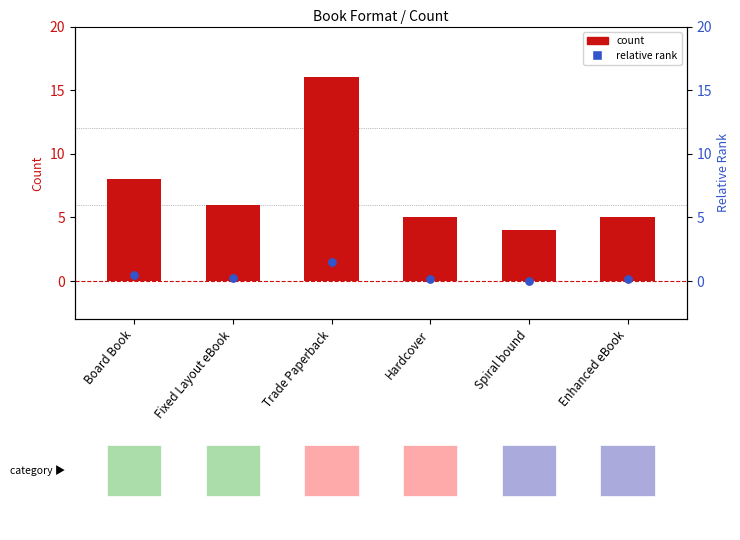

Is the value of relative rank at Hardcover greater than the value of count at Trade Paperback?

No